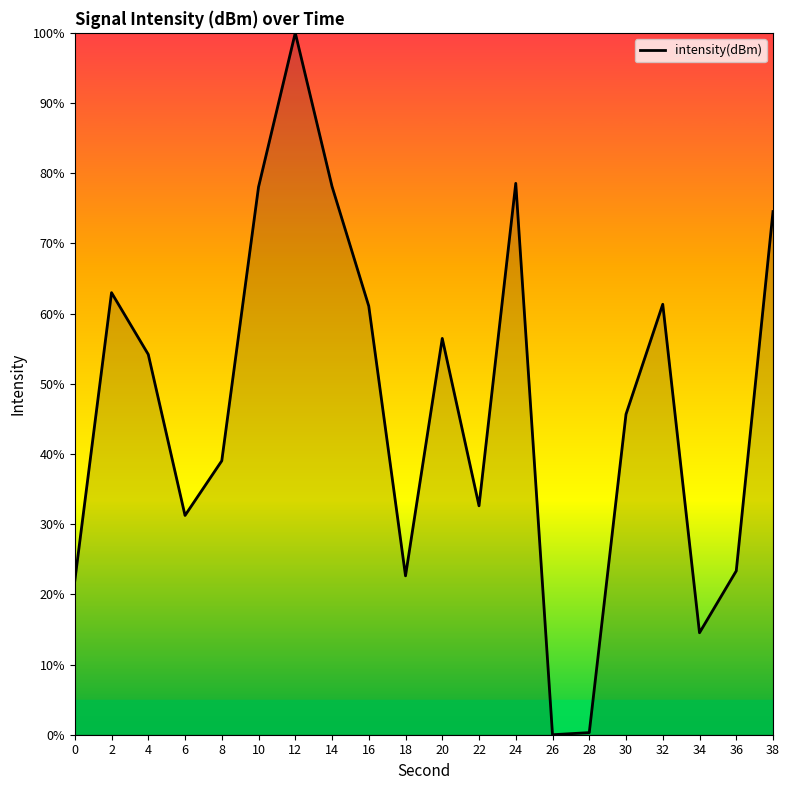

What is the maximum value shown in the chart?

100.0